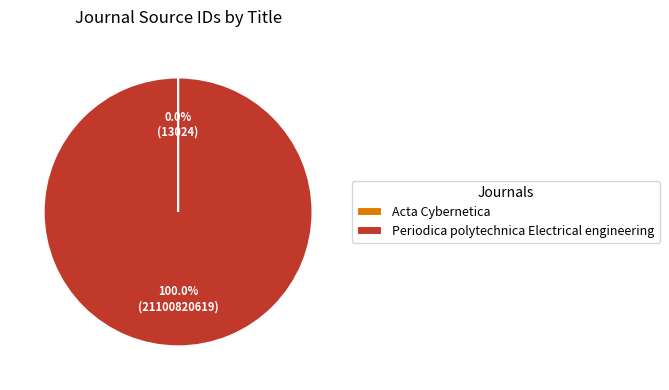

Which category has the biggest portion of the pie?

Periodica polytechnica Electrical engineering